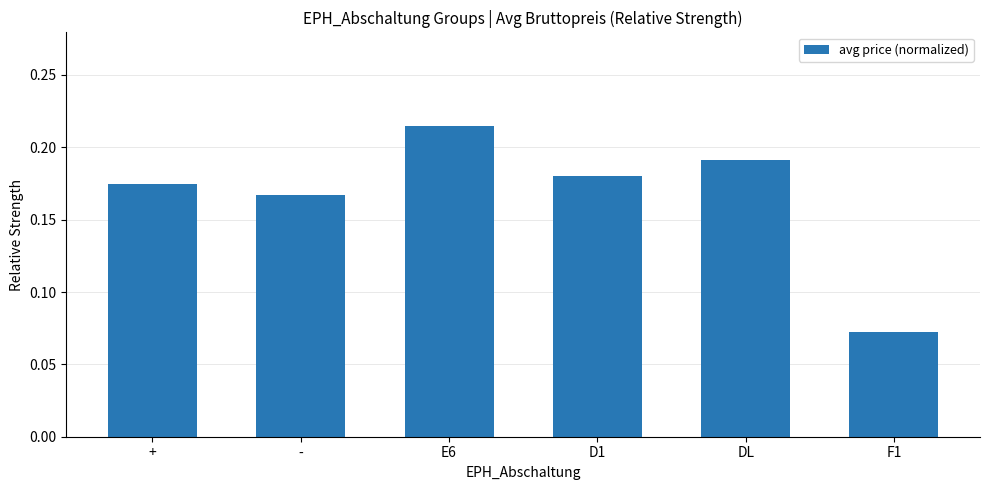

What is the sum of all values?

1.0